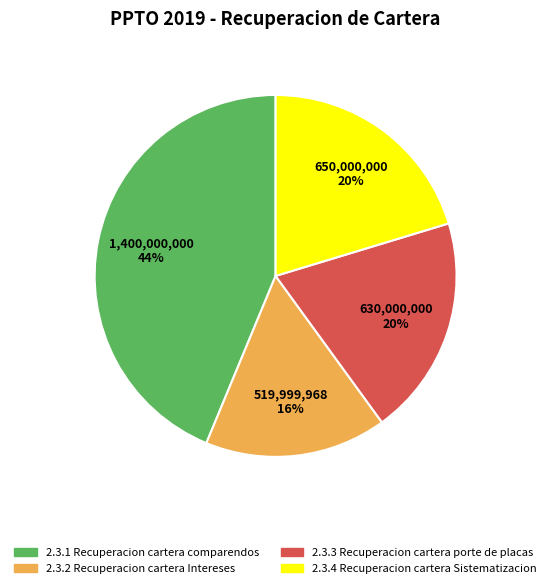

To the nearest percent, what percentage of the pie is 2.3.3 Recuperacion cartera porte de placas?

20%